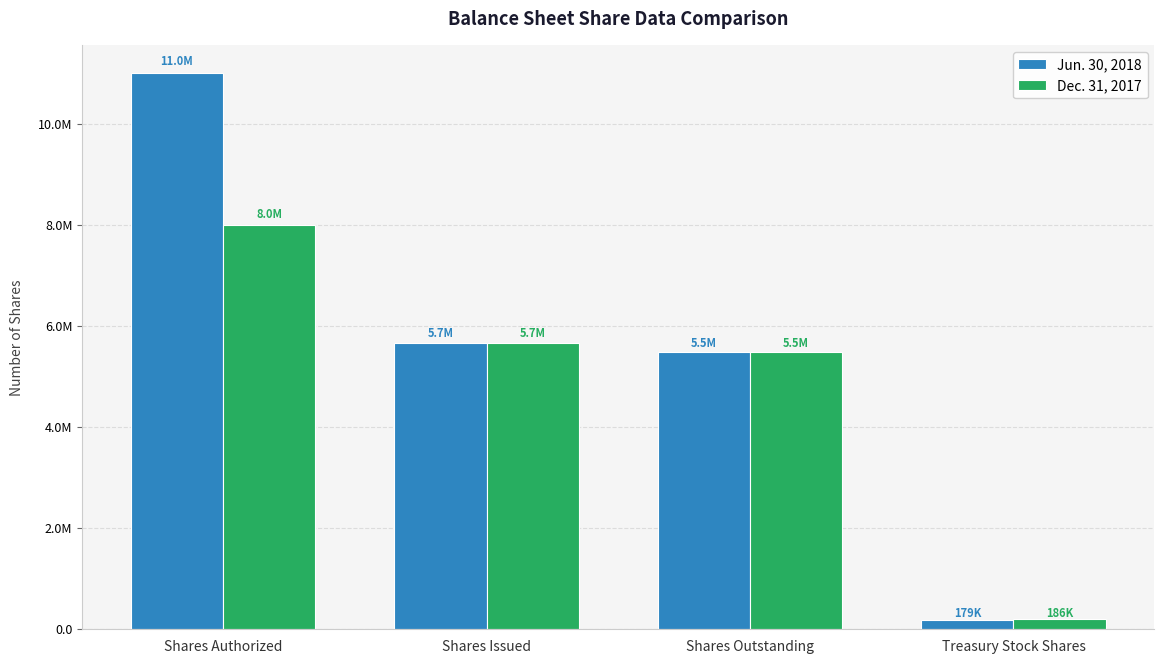

The Dec. 31, 2017 series shows 5662645 at Shares Issued. True or false?

True